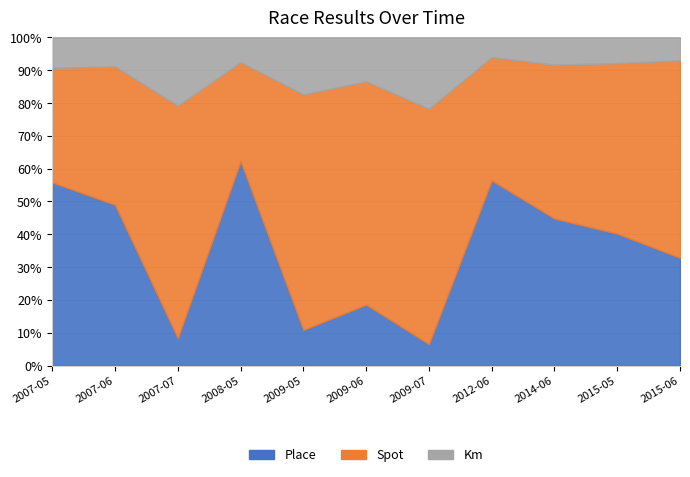

Between 2014-06-01 and 2015-06-14, which is larger?

2014-06-01